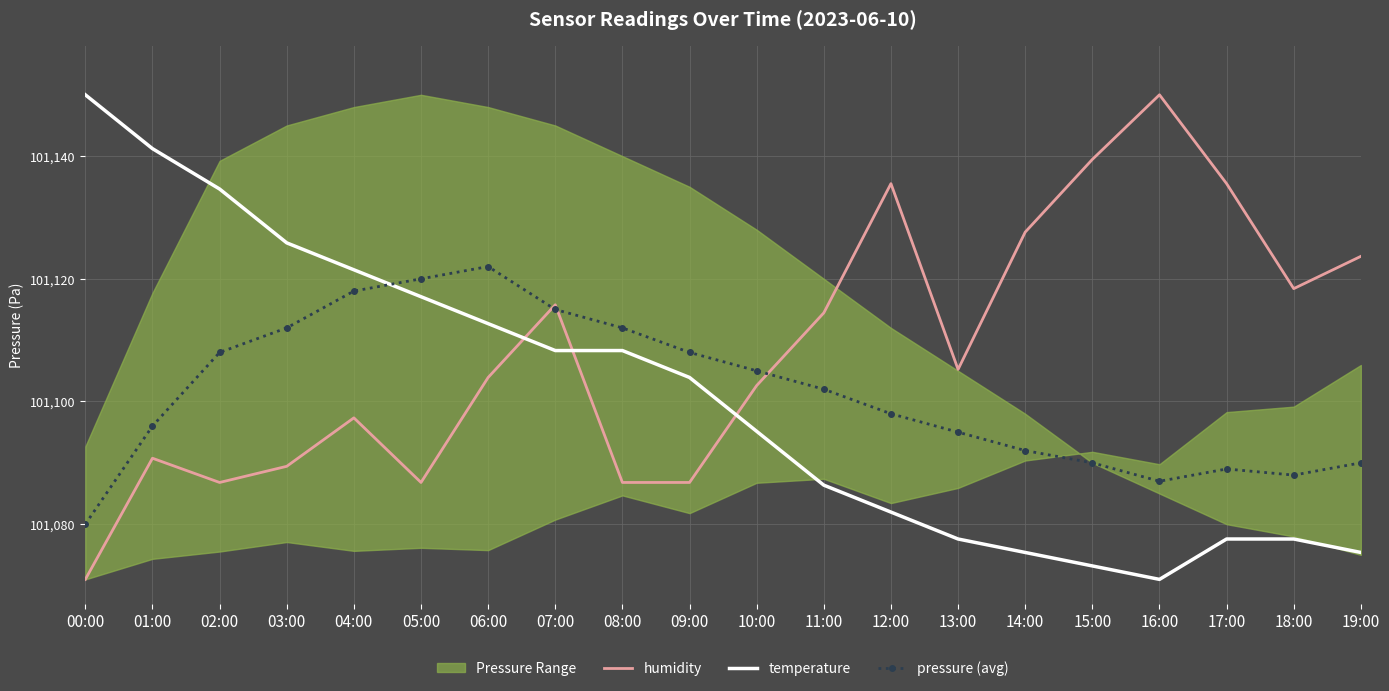

What is the label of the 8th point from the right?

12:00